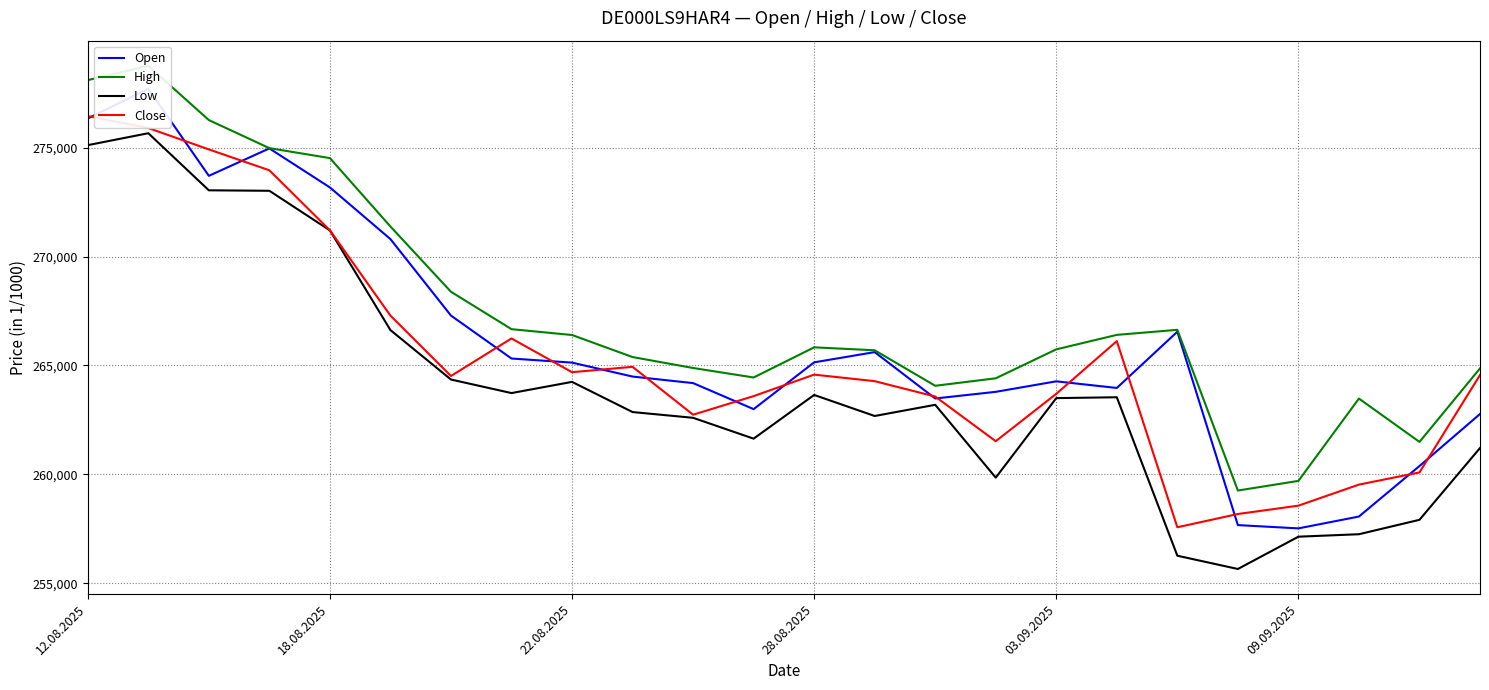

What is the lowest value of the Low series?

255660